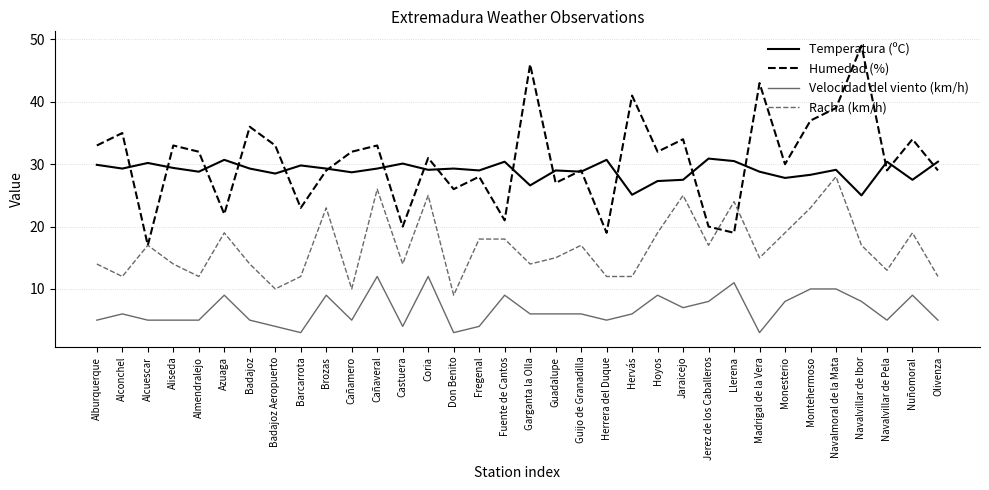

True or false: Temperatura (ºC) and Velocidad del viento (km/h) cross at least once.

False